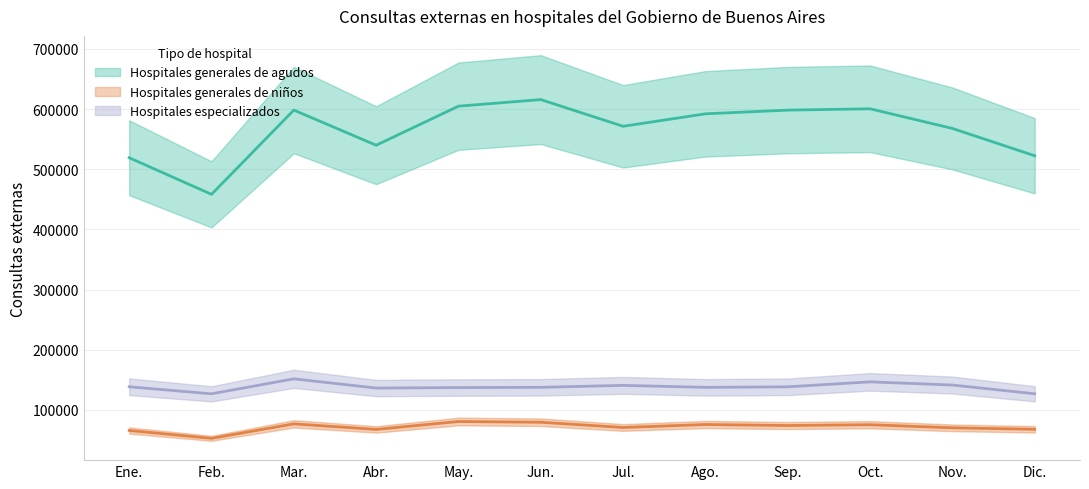

Read the Hospitales generales de agudos value at Mar..

598390